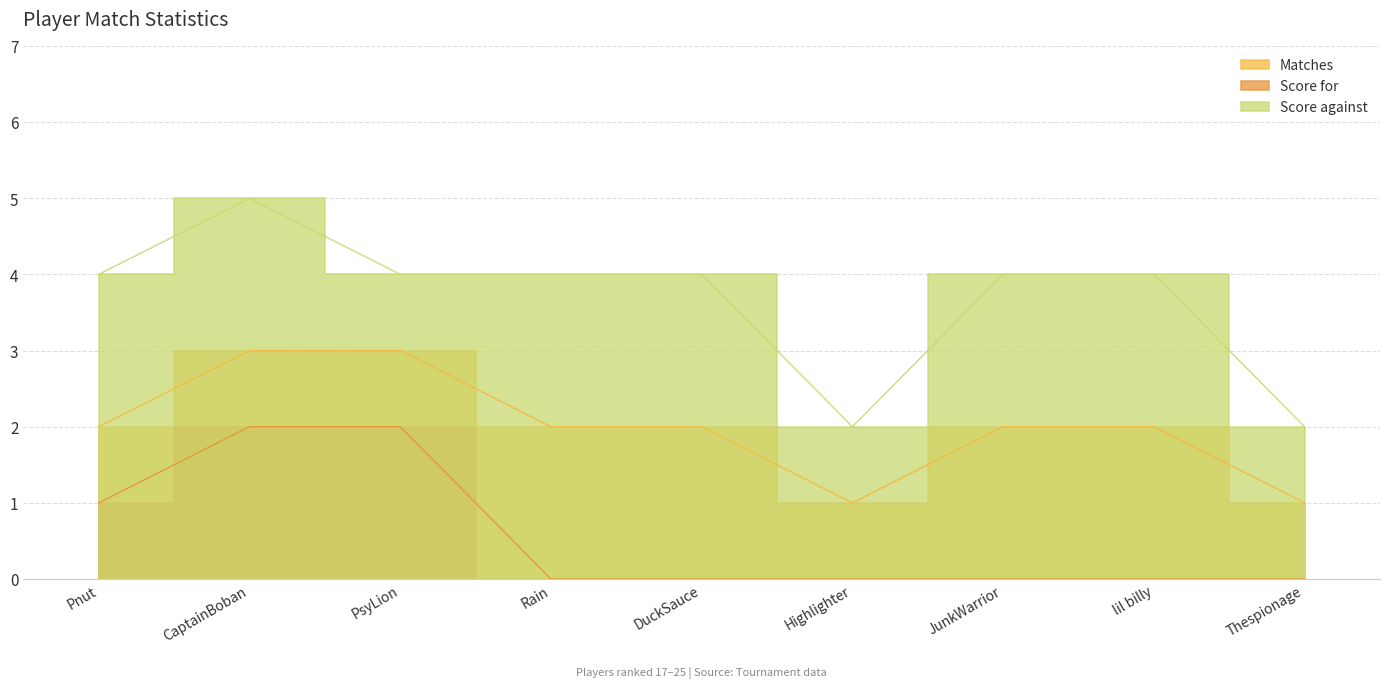

Which series has the largest total across all categories?

Score against